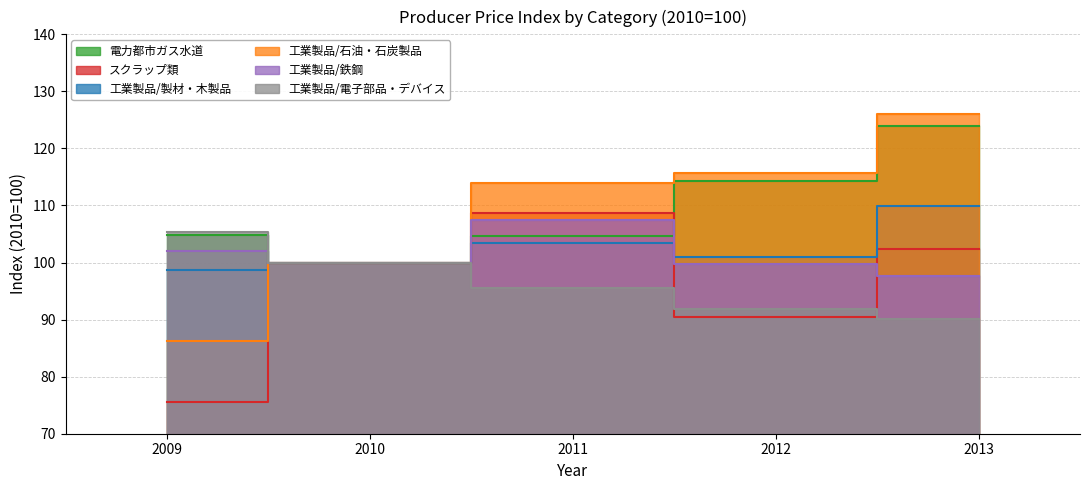

Which series has the largest range (max minus min)?

工業製品/石油・石炭製品